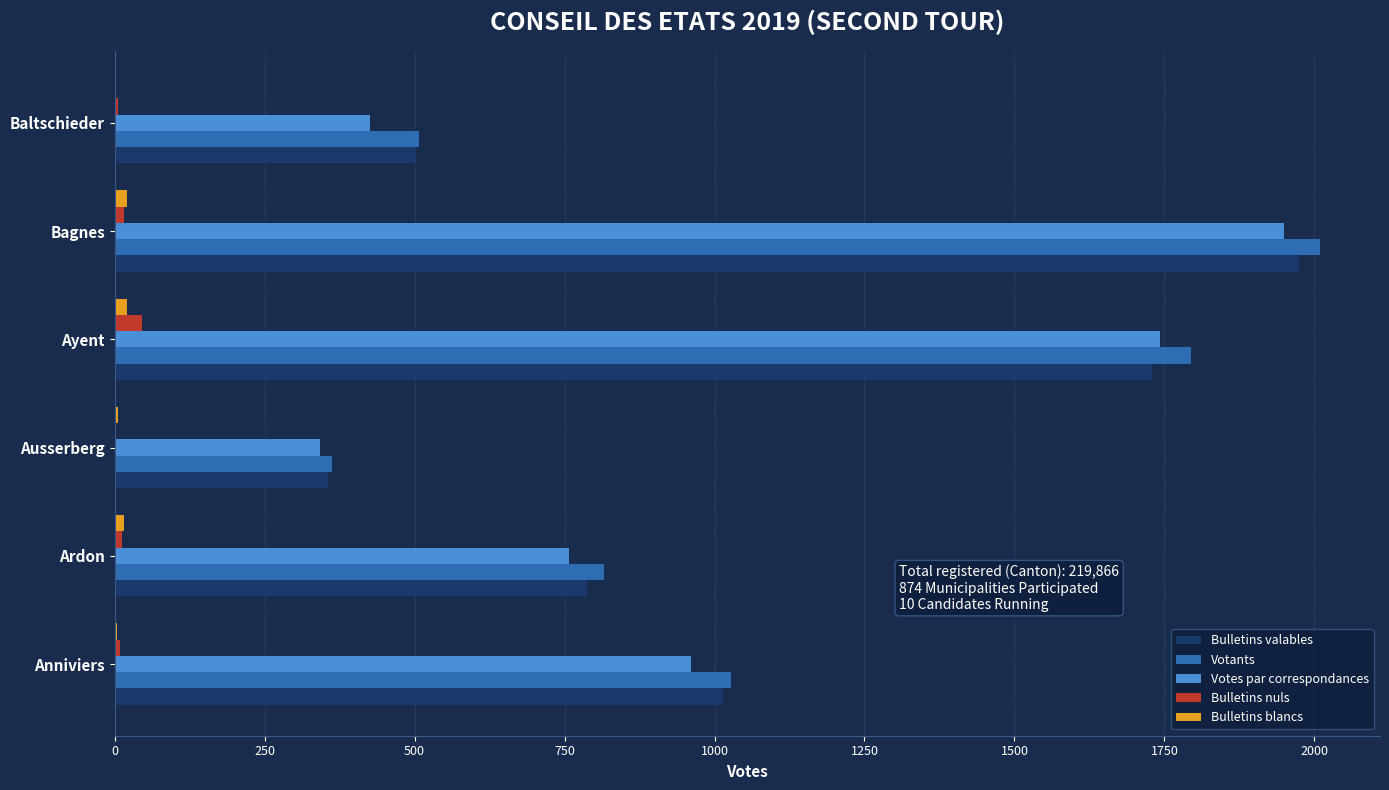

The value of Votants at Anniviers is 1517. True or false?

False